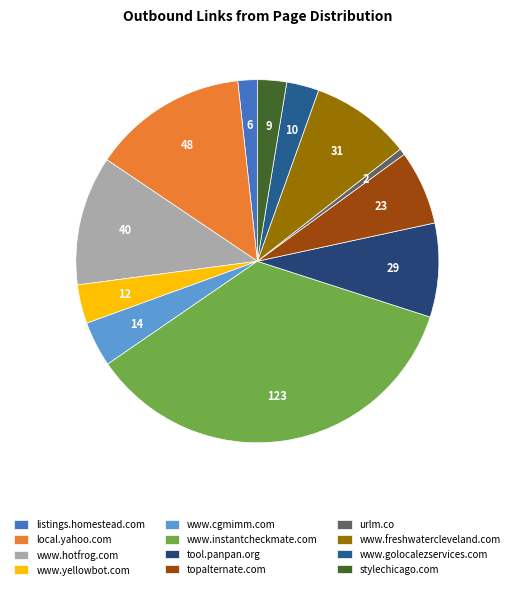

Between tool.panpan.org and www.cgmimm.com, which is larger?

tool.panpan.org